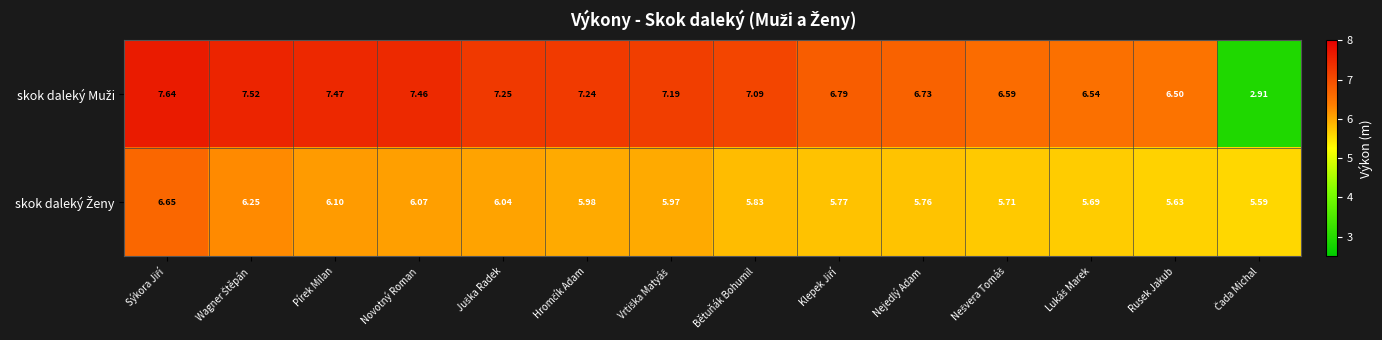

How many categories are shown in the chart?

14